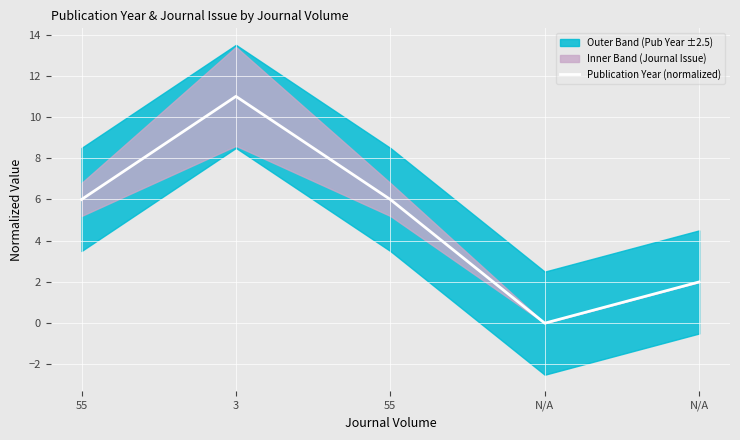

What is the label of the 4th point from the left?

N/A